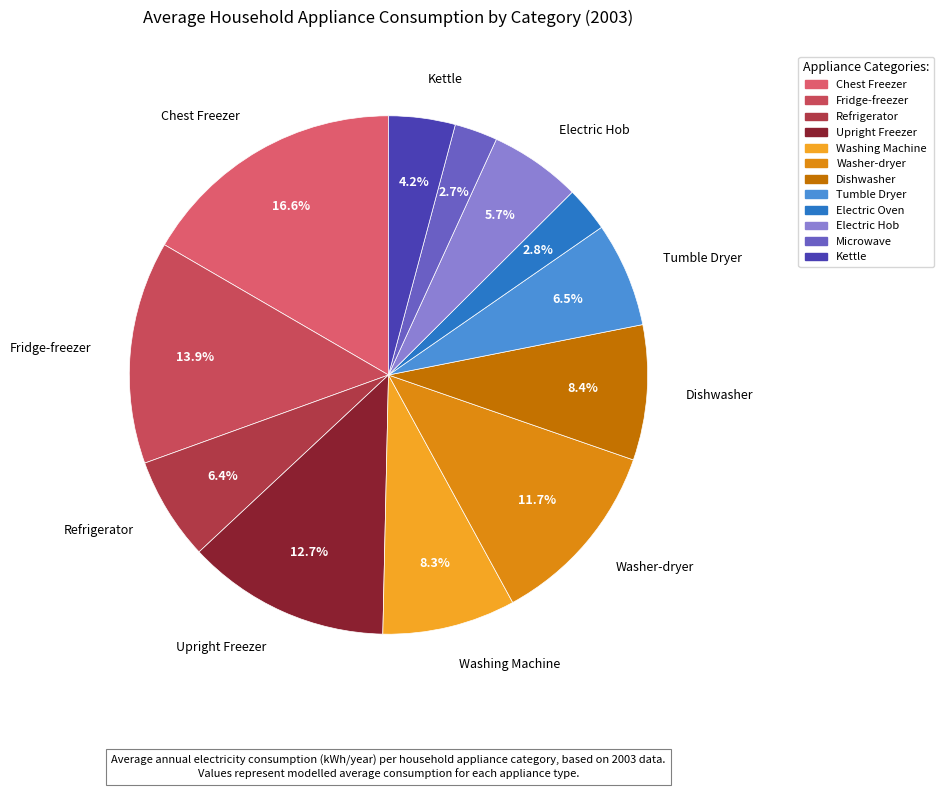

What is the change in value from Refrigerator to Washer-dryer?

+216.4